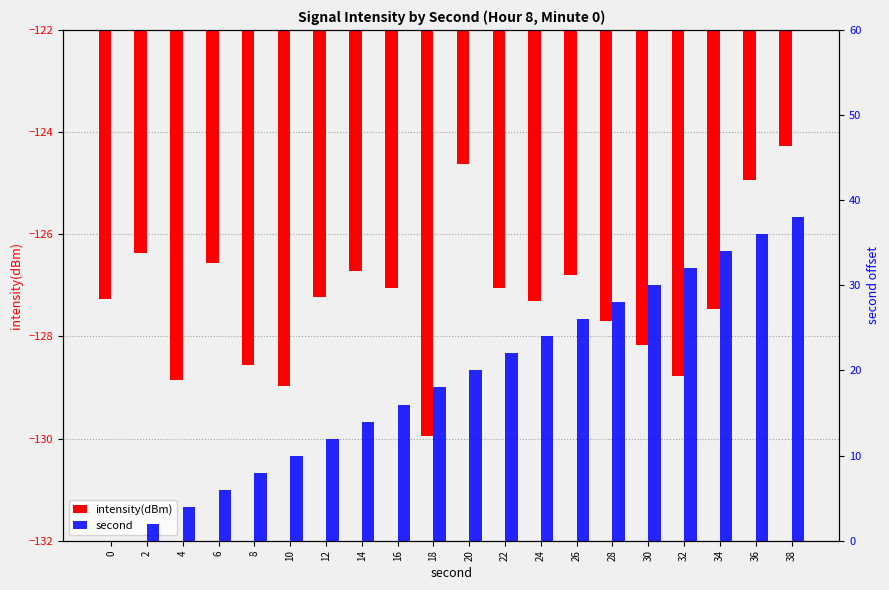

Which series has the largest range (max minus min)?

second